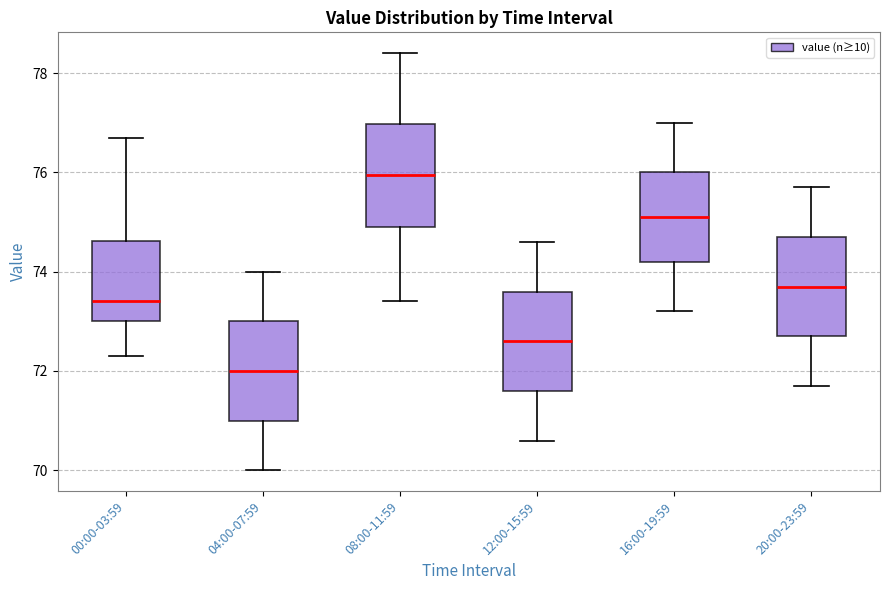

Where is the upper edge of the box for 08:00-11:59 on the y-axis? The values are not printed on the chart, so give them approximately, as read against the axis.

77.0